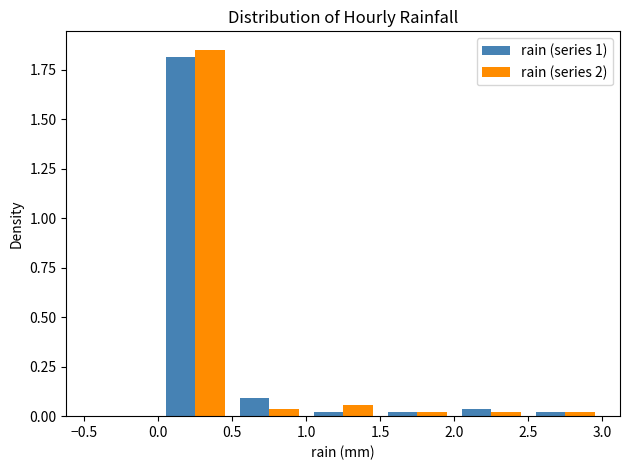

Reading left to right, list every range on the x-axis with the height of the bar of each series over it. The values are not printed on the chart, so give them approximately, as read against the axis.

-0.5 to 0.0: rain (series 1)=0	rain (series 2)=0
0.0 to 0.5: rain (series 1)=1.80	rain (series 2)=1.85
0.5 to 1.0: rain (series 1)=0.10	rain (series 2)=under 0.05
1.0 to 1.5: rain (series 1)=under 0.05	rain (series 2)=0.05
1.5 to 2.0: rain (series 1)=under 0.05	rain (series 2)=under 0.05
2.0 to 2.5: rain (series 1)=under 0.05	rain (series 2)=under 0.05
2.5 to 3.0: rain (series 1)=under 0.05	rain (series 2)=under 0.05